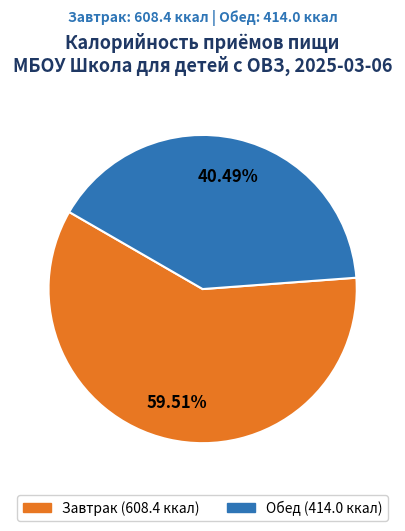

The Завтрак slice represents 60% of the pie. True or false?

True